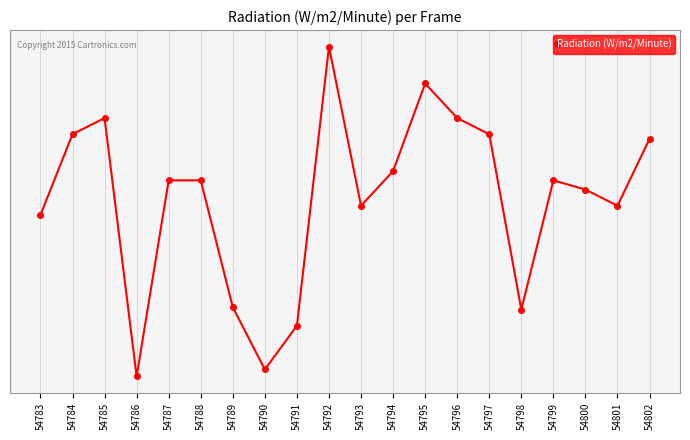

Does the chart have visible grid lines?

Yes